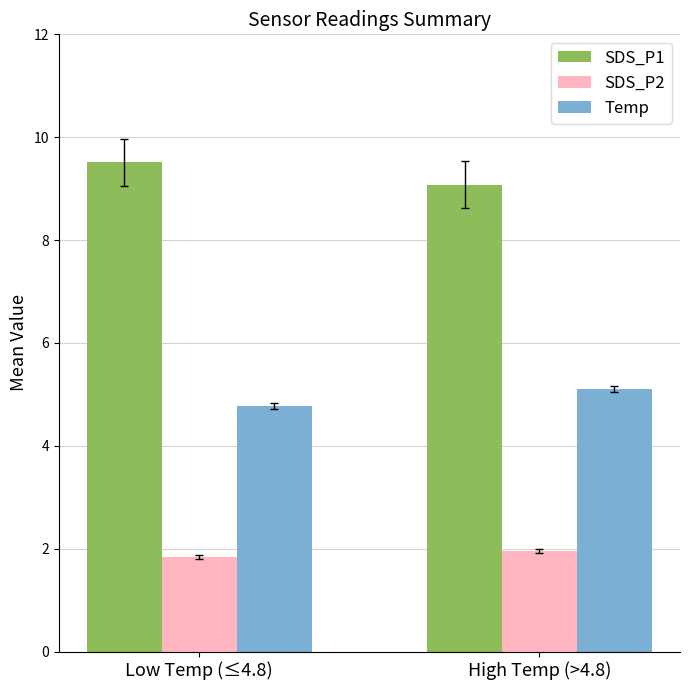

Reading left to right, what are all the values shown in this chart?

SDS_P1: Low Temp (≤4.8)=9.5	High Temp (>4.8)=9.1
SDS_P2: Low Temp (≤4.8)=1.8	High Temp (>4.8)=2.0
Temp: Low Temp (≤4.8)=4.8	High Temp (>4.8)=5.1